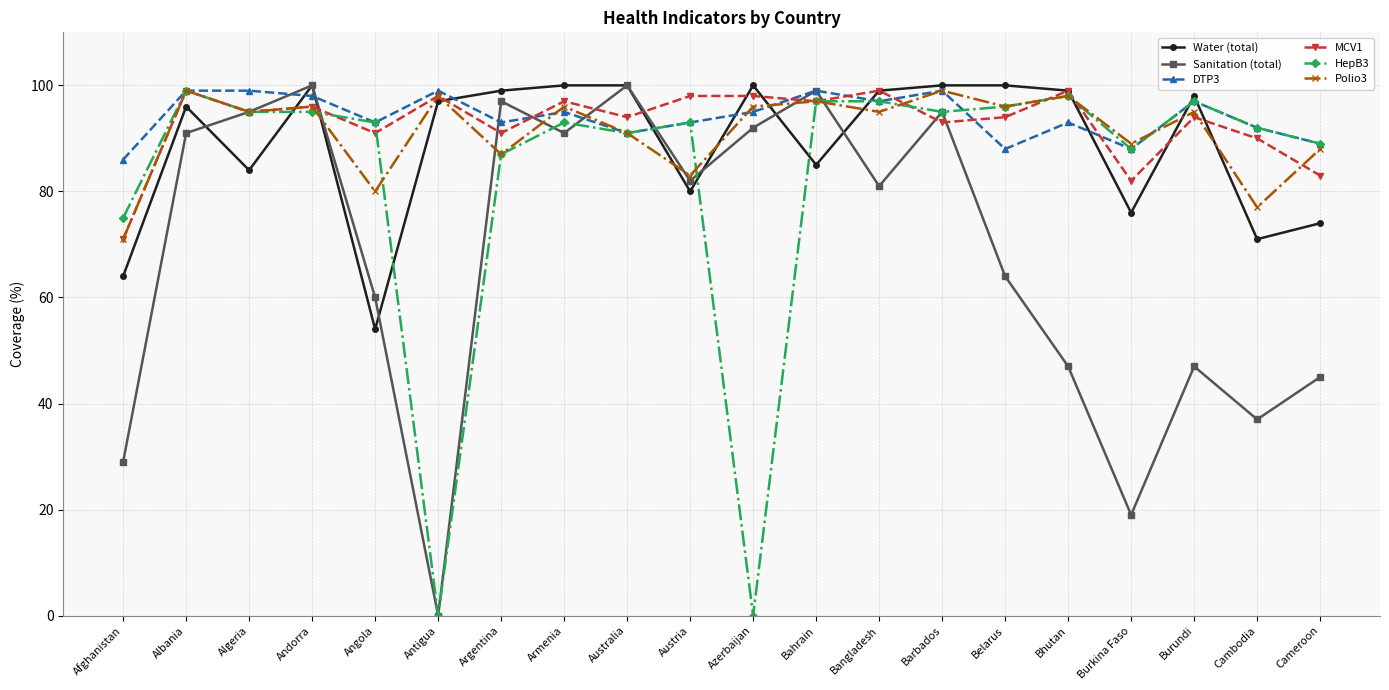

Reading left to right, list all the values displayed in this chart.

Water (total): Afghanistan=64	Albania=96	Algeria=84	Andorra=100	Angola=54	Antigua=97	Argentina=99	Armenia=100	Australia=100	Austria=80	Azerbaijan=100	Bahrain=85	Bangladesh=99	Barbados=100	Belarus=100	Bhutan=99	Burkina Faso=76	Burundi=98	Cambodia=71	Cameroon=74
Sanitation (total): Afghanistan=29	Albania=91	Algeria=95	Andorra=100	Angola=60	Antigua=0	Argentina=97	Armenia=91	Australia=100	Austria=82	Azerbaijan=92	Bahrain=99	Bangladesh=81	Barbados=95	Belarus=64	Bhutan=47	Burkina Faso=19	Burundi=47	Cambodia=37	Cameroon=45
DTP3: Afghanistan=86	Albania=99	Algeria=99	Andorra=98	Angola=93	Antigua=99	Argentina=93	Armenia=95	Australia=91	Austria=93	Azerbaijan=95	Bahrain=99	Bangladesh=97	Barbados=99	Belarus=88	Bhutan=93	Burkina Faso=88	Burundi=97	Cambodia=92	Cameroon=89
MCV1: Afghanistan=71	Albania=99	Algeria=95	Andorra=96	Angola=91	Antigua=98	Argentina=91	Armenia=97	Australia=94	Austria=98	Azerbaijan=98	Bahrain=97	Bangladesh=99	Barbados=93	Belarus=94	Bhutan=99	Burkina Faso=82	Burundi=94	Cambodia=90	Cameroon=83
HepB3: Afghanistan=75	Albania=99	Algeria=95	Andorra=95	Angola=93	Antigua=0	Argentina=87	Armenia=93	Australia=91	Austria=93	Azerbaijan=0	Bahrain=97	Bangladesh=97	Barbados=95	Belarus=96	Bhutan=98	Burkina Faso=88	Burundi=97	Cambodia=92	Cameroon=89
Polio3: Afghanistan=71	Albania=99	Algeria=95	Andorra=96	Angola=80	Antigua=98	Argentina=87	Armenia=96	Australia=91	Austria=83	Azerbaijan=96	Bahrain=97	Bangladesh=95	Barbados=99	Belarus=96	Bhutan=98	Burkina Faso=89	Burundi=95	Cambodia=77	Cameroon=88